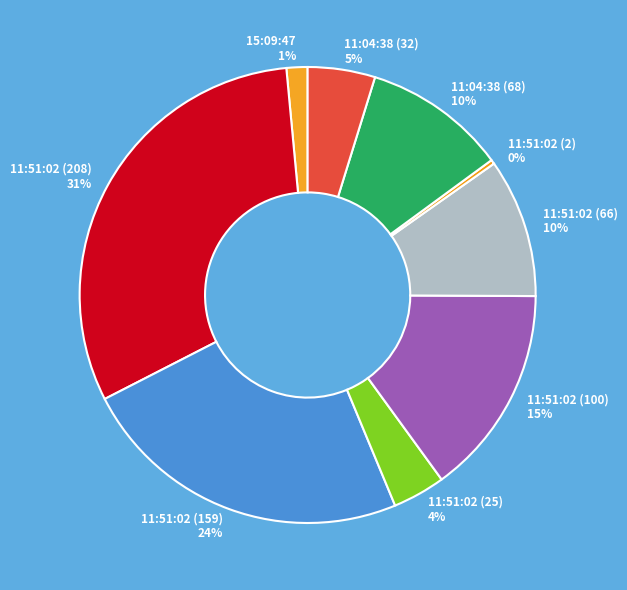

What percentage is the 11:51:02 (159) slice, to the nearest percent?

24%